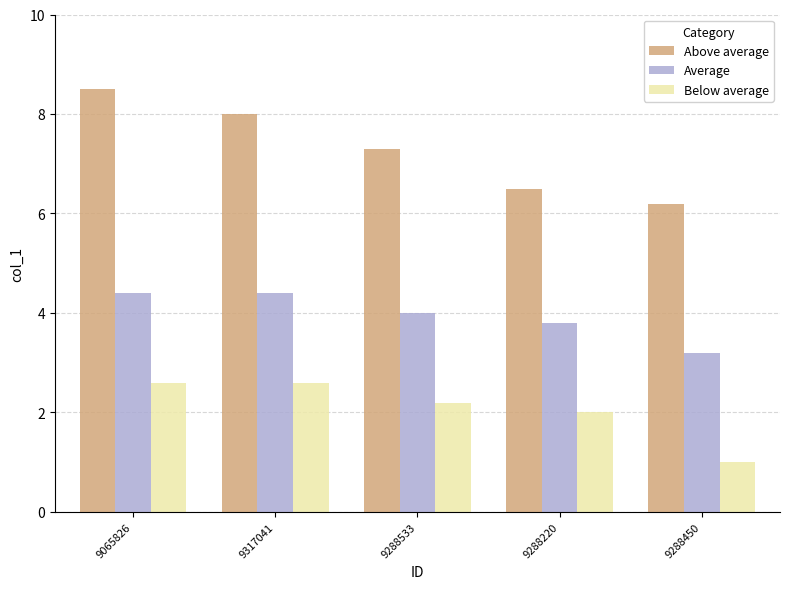

What is the sum of the Below average values at 9317041 and 9288220?

4.6